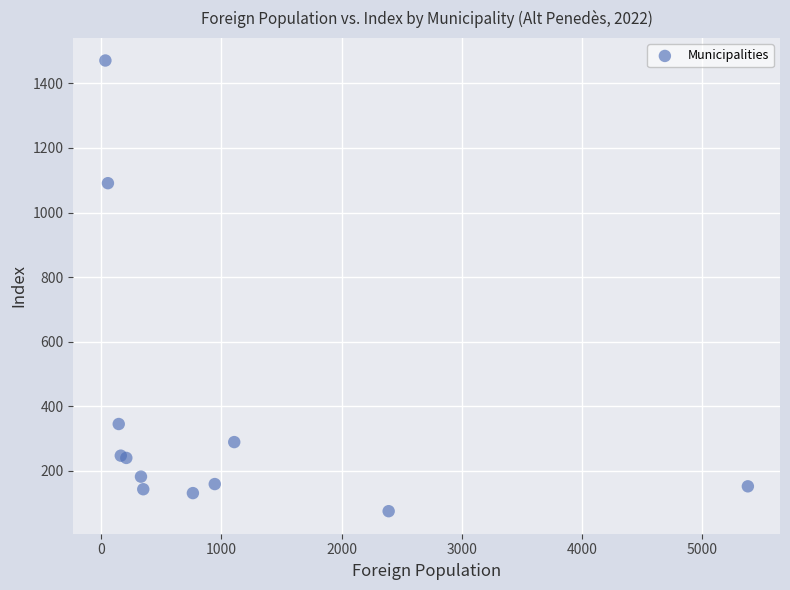

What Y value in the scatter plot is closest to 773?

1091